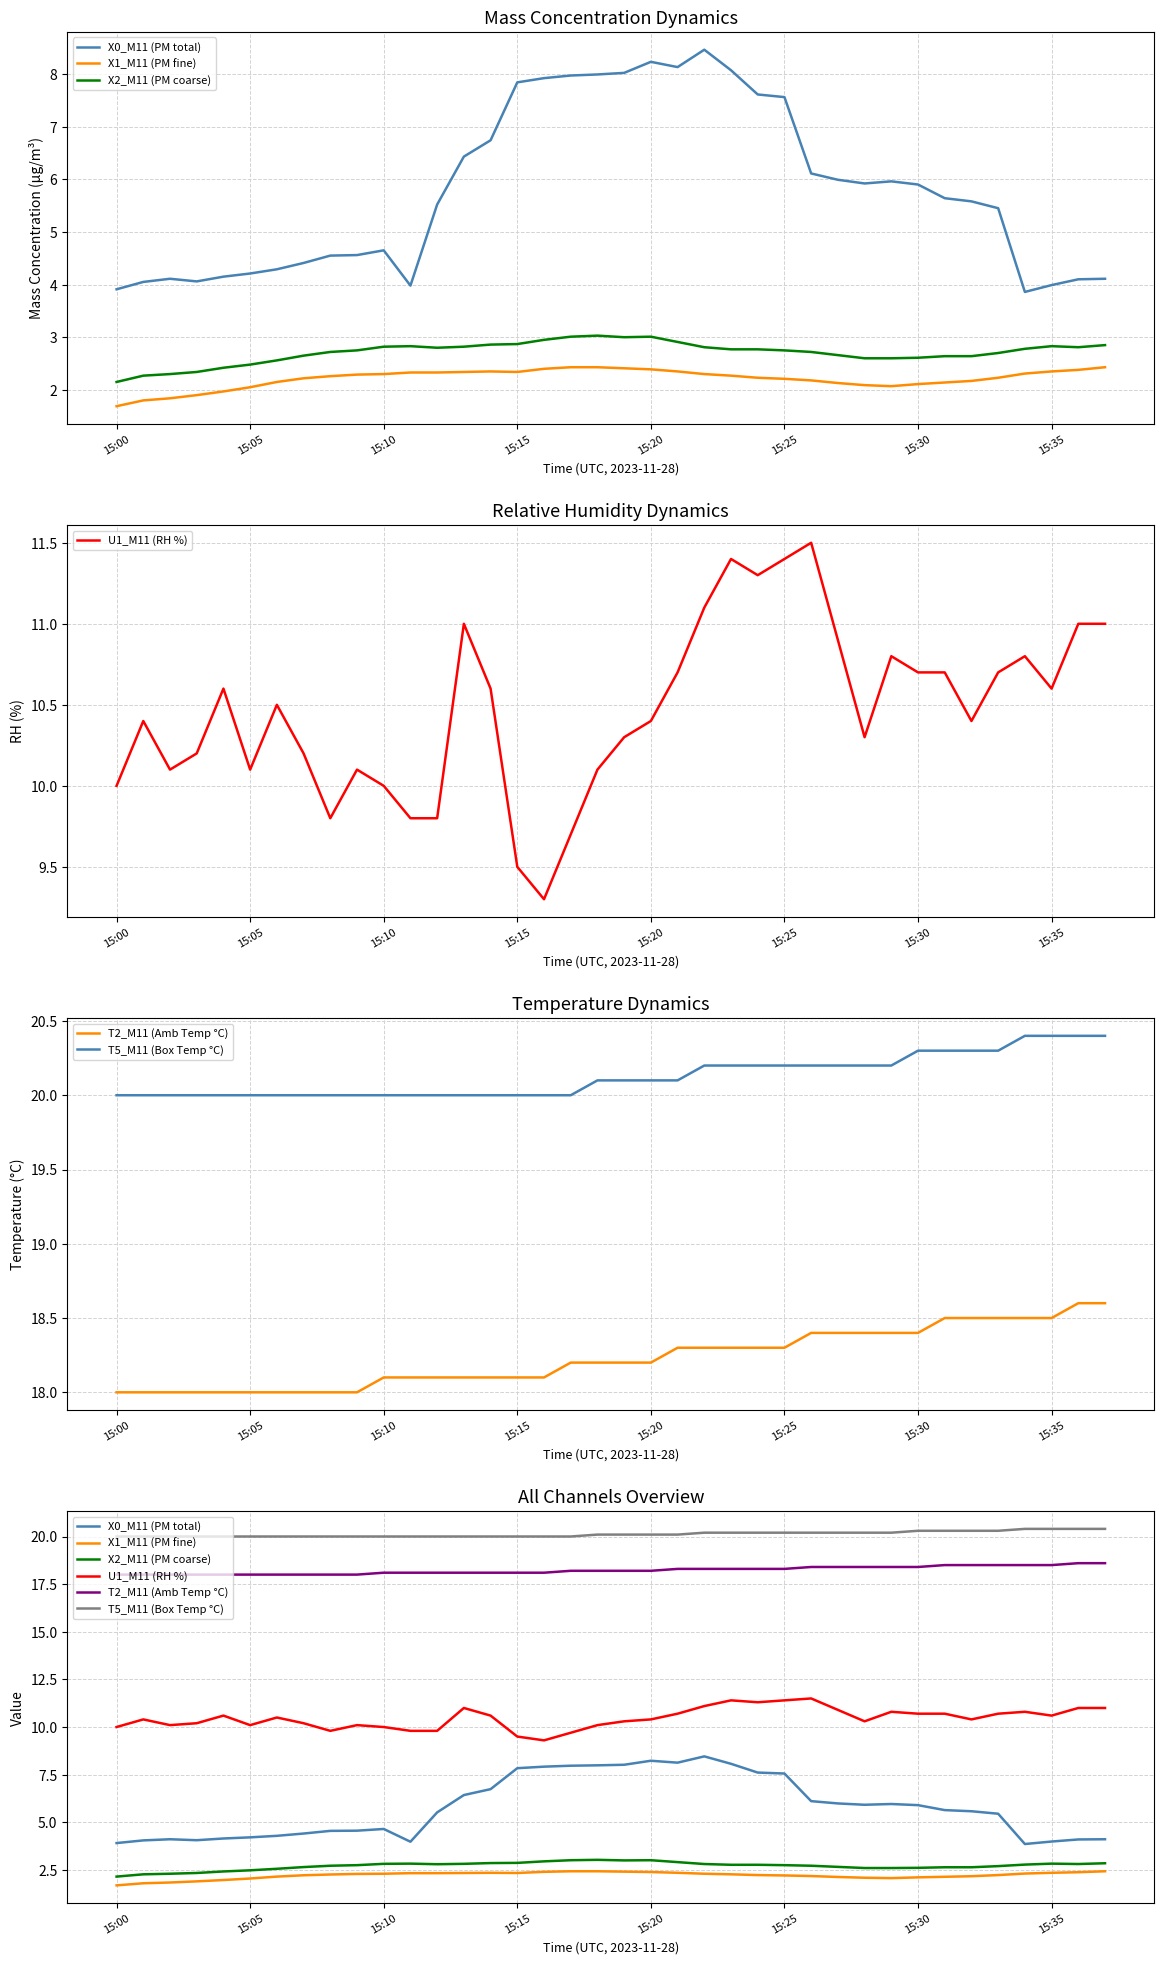

True or false: X0_M11 (PM total) and T2_M11 (Amb Temp °C) intersect in this chart.

False